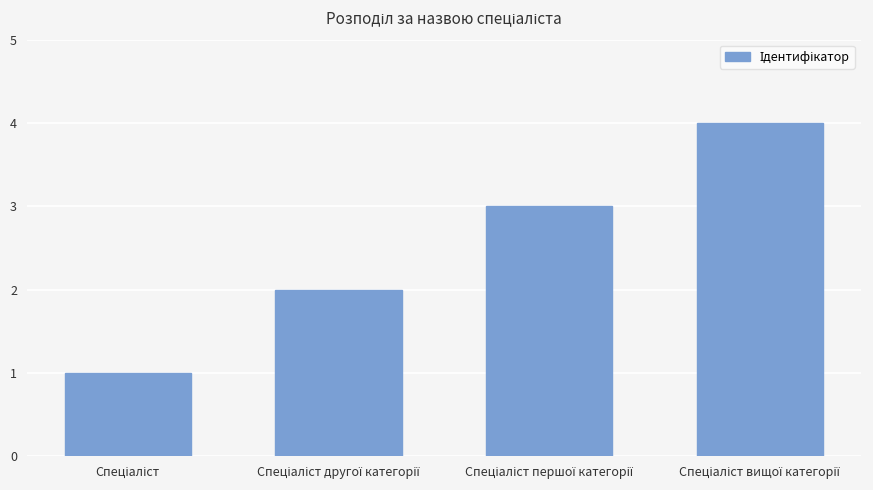

What is the difference between the maximum and minimum values?

3